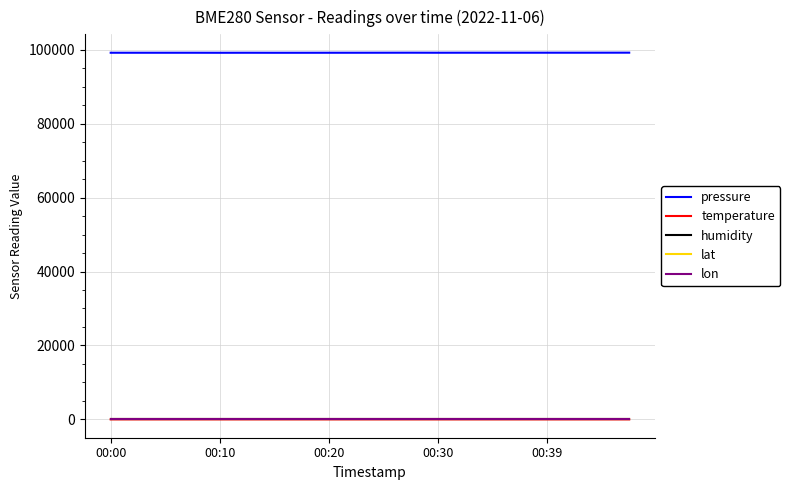

Which series has the largest total across all categories?

pressure